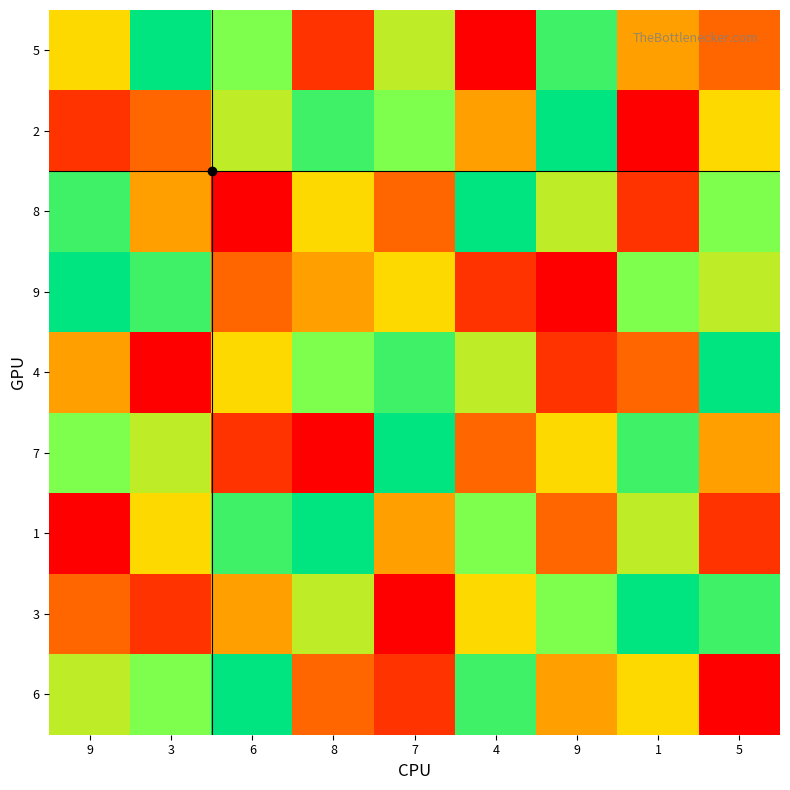

What is the total value across all series at 1?

45